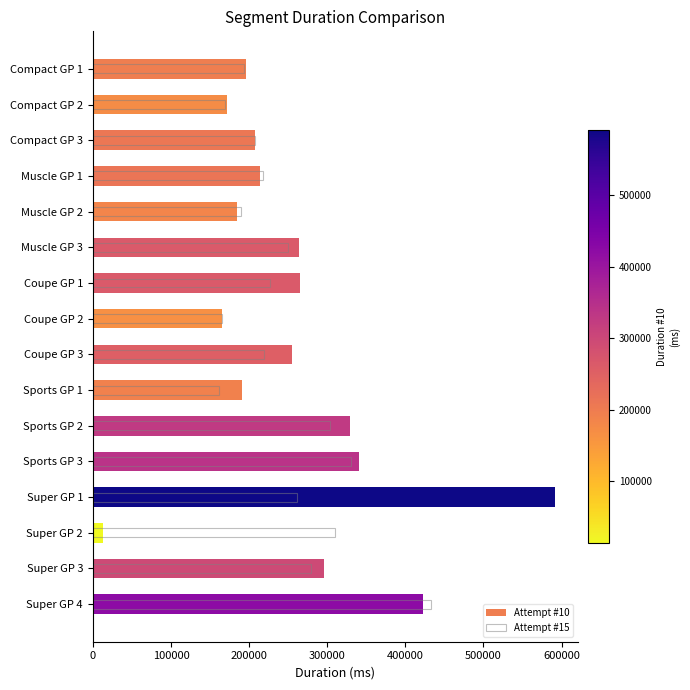

What is the minimum value shown in the chart?

13085